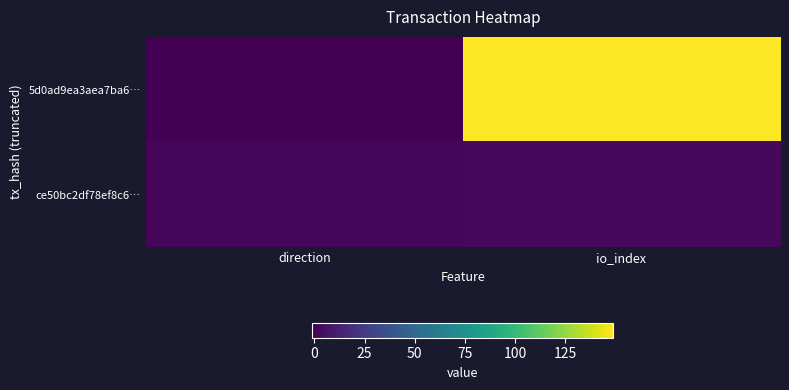

What is the total value across all series at io_index?

151